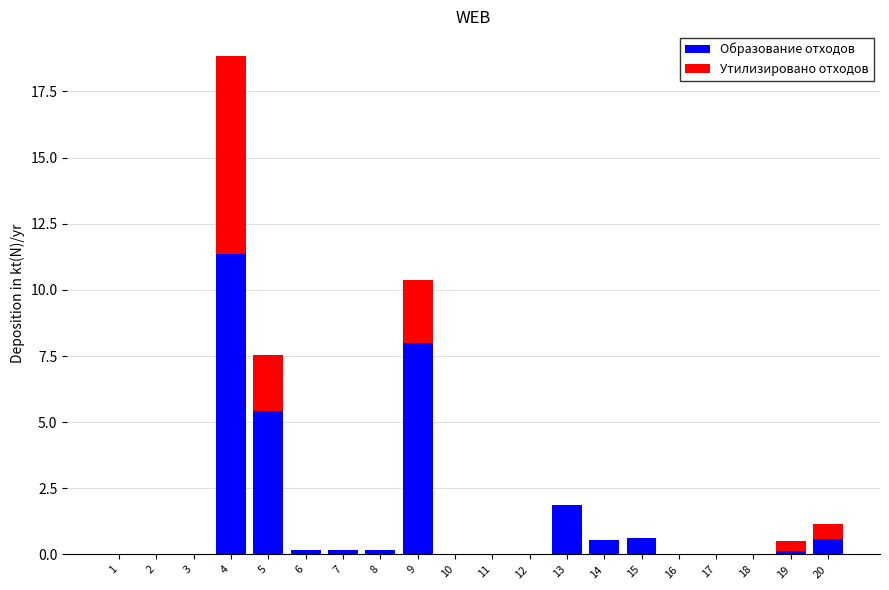

At which label is Образование отходов closest to 5?

5